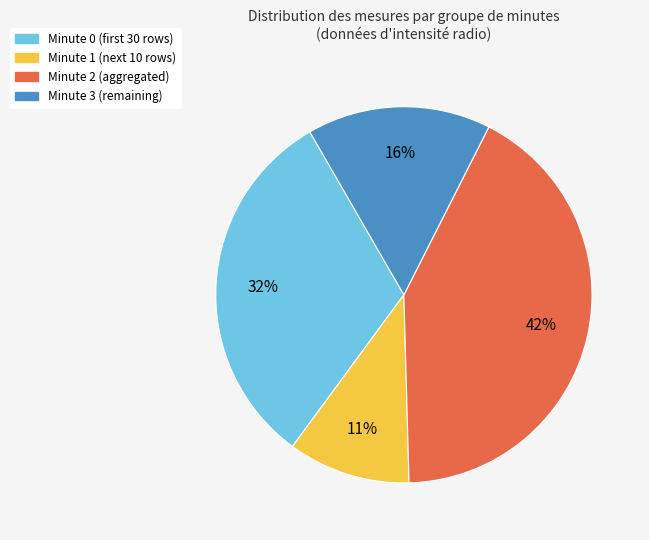

To the nearest percent, what is the average slice percentage?

25%